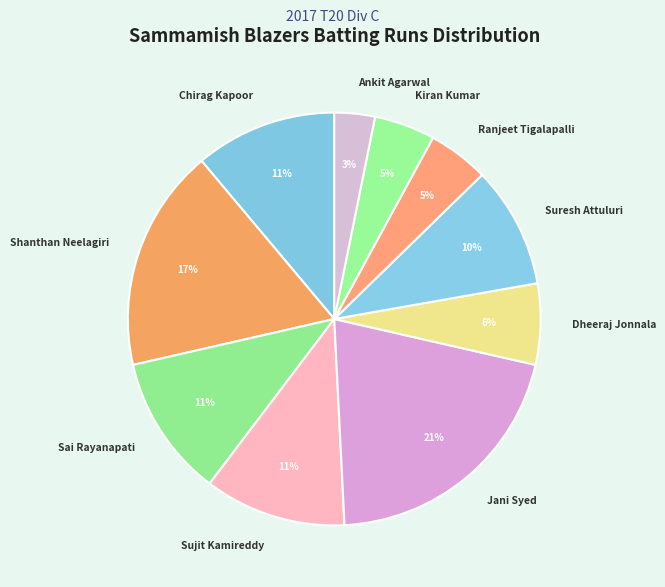

Which slice is the smallest?

Ankit Agarwal